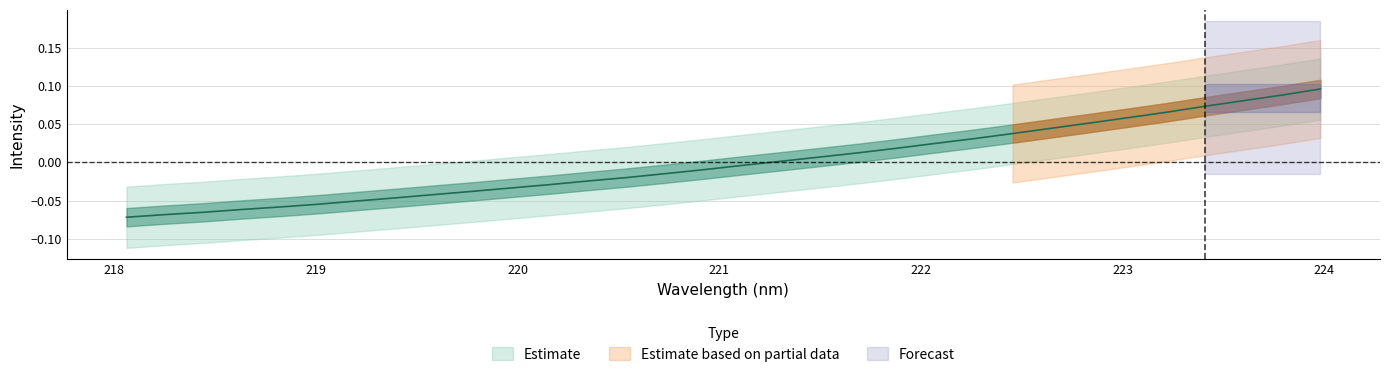

Reading left to right, list all the values displayed in this chart.

-0.1	-0.1	-0.1	-0.1	-0.1	-0.1	-0.1	-0.0	-0.0	-0.0	-0.0	-0.0	-0.0	-0.0	-0.0	-0.0	-0.0	0.0	0.0	0.0	0.0	0.0	0.0	0.0	0.0	0.1	0.1	0.1	0.1	0.1	0.1	0.1